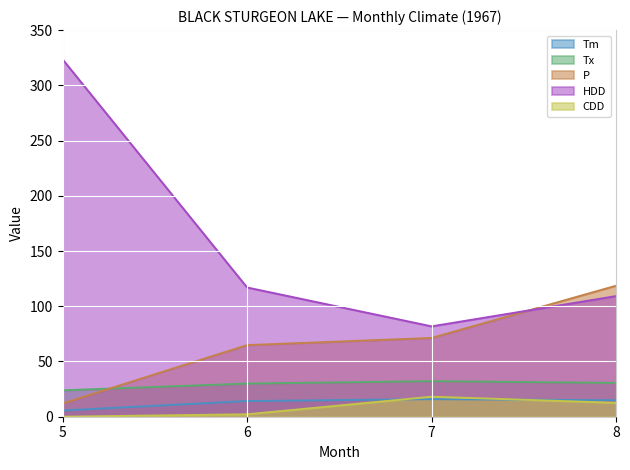

Reading left to right, what are all the values shown in this chart?

Tm: 5.6	14.2	15.9	14.9
Tx: 23.9	30.0	32.2	30.6
P: 12.0	64.8	71.3	118.6
HDD: 323.6	117.0	81.8	109.2
CDD: 0.0	2.2	18.1	12.6